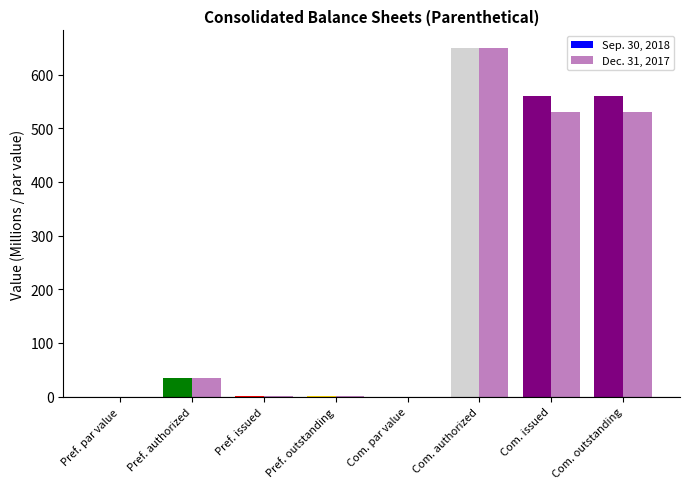

Where does the Dec. 31, 2017 series first go above 35?

Com. authorized